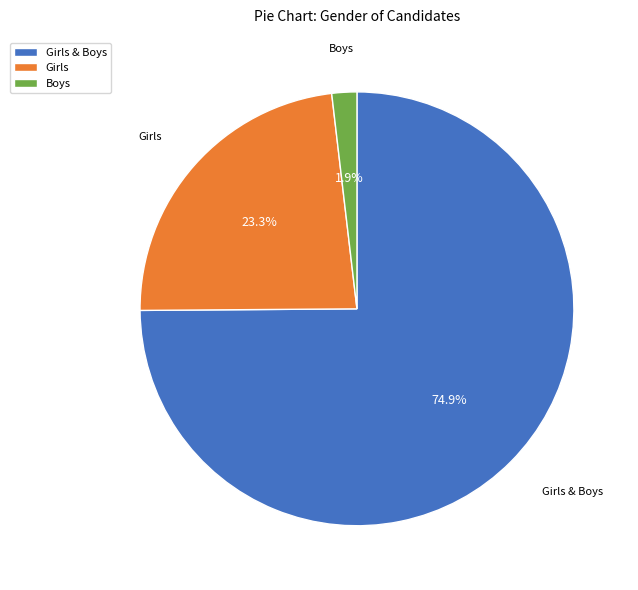

Do Girls and Girls & Boys together represent more than half of the pie?

Yes